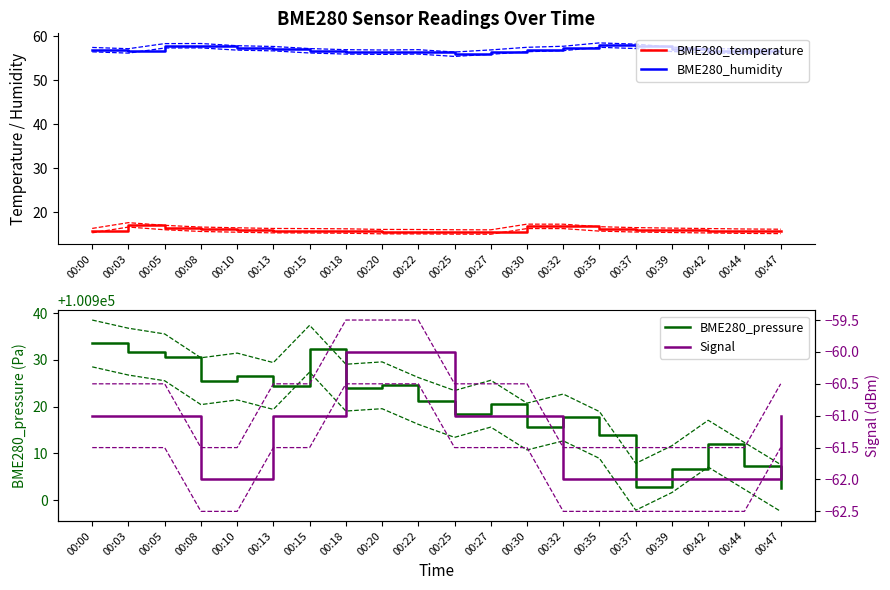

At which label is BME280_humidity closest to 56?

00:25